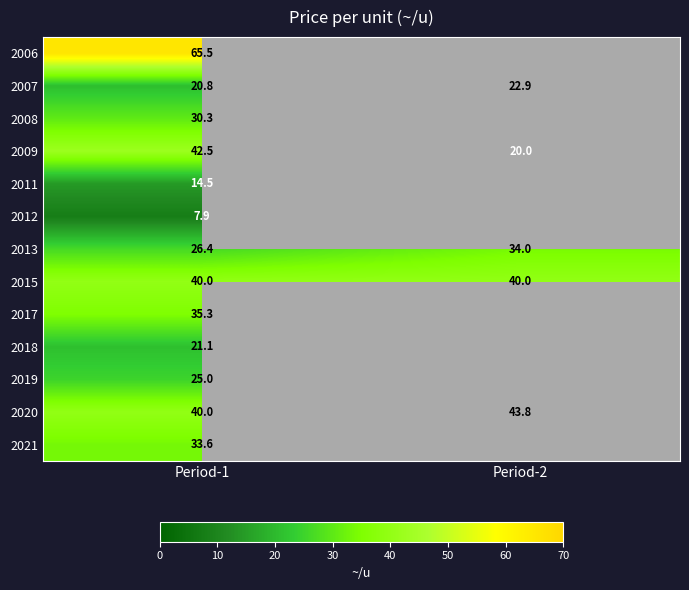

What is the total value across all series at Period-1?

402.9